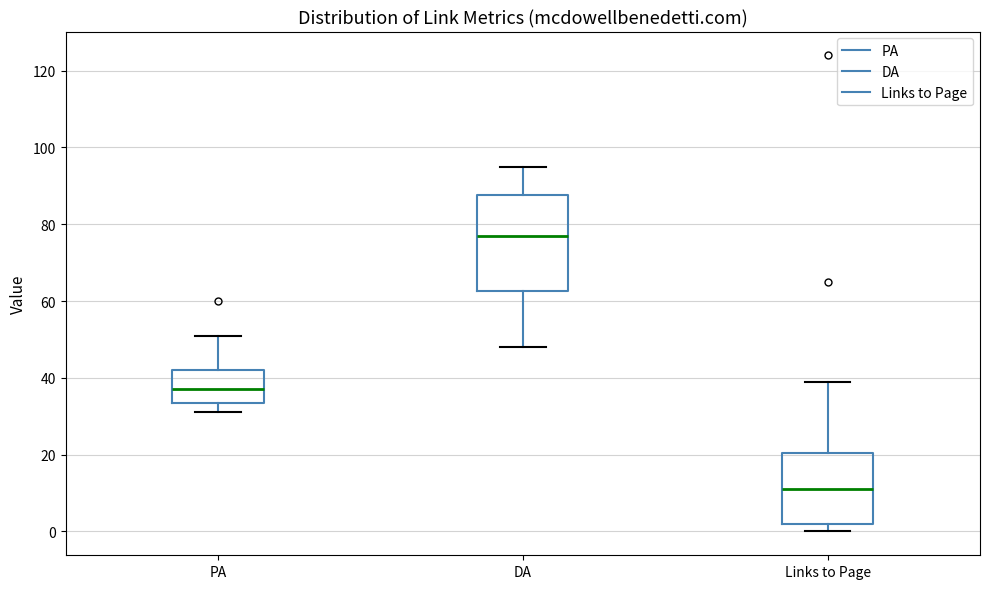

Reading left to right, read every box against the y-axis: the position of its median line, the range the box covers, and the ends of its whiskers. The values are not printed on the chart, so give them approximately, as read against the axis.

PA: median 38, box 34 to 42, whiskers 32 to 52
DA: median 78, box 62 to 88, whiskers 48 to 96
Links to Page: median 12, box 2 to 20, whiskers 0 to 40